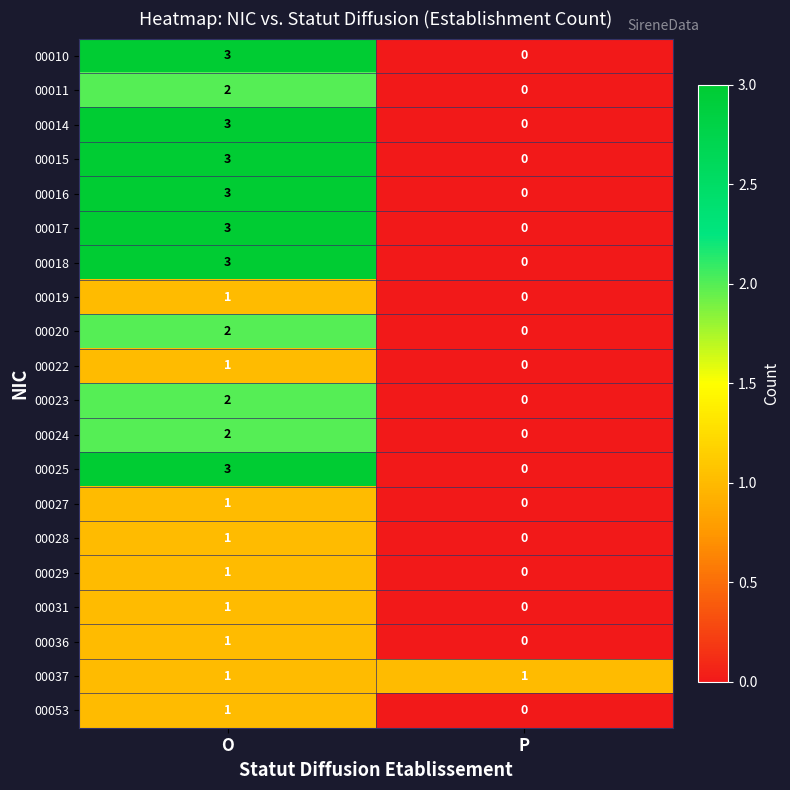

Read the 00025 value at O.

3